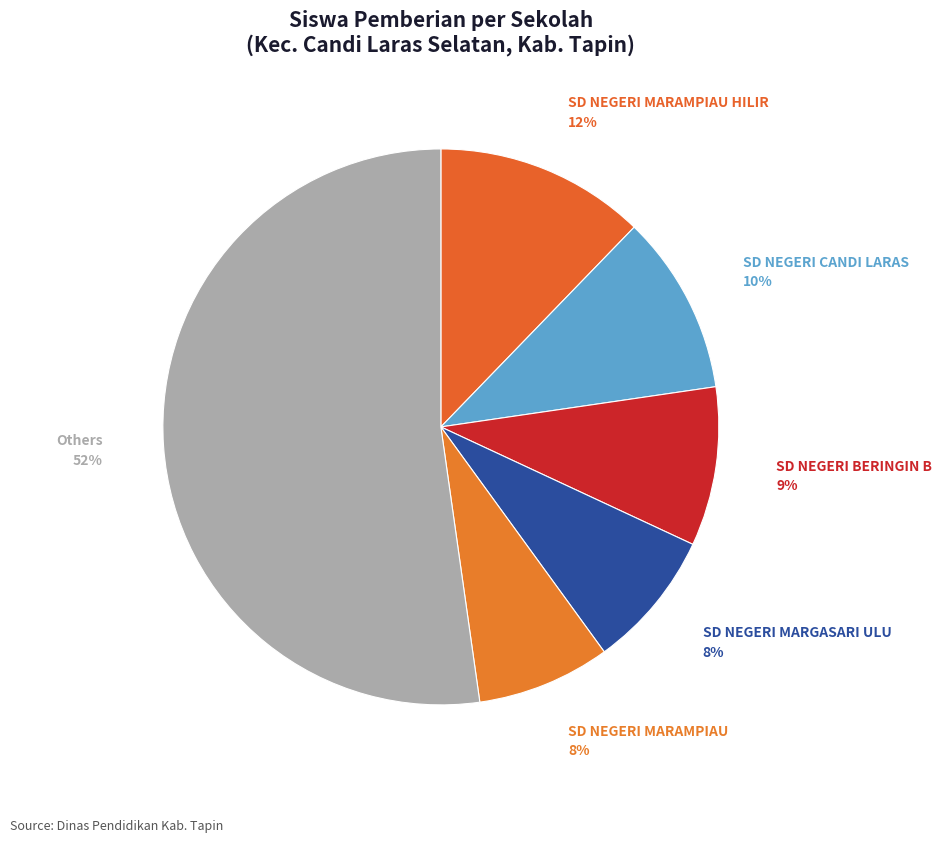

Do SD NEGERI MARAMPIAU and Others together represent more than half of the pie?

Yes